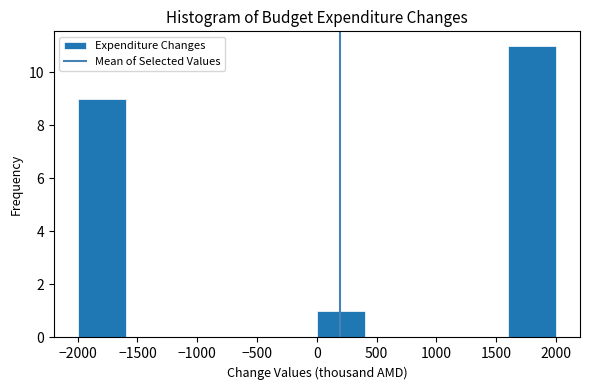

Reading left to right, transcribe this chart: for each bar, give the range it covers on the x-axis and its height. The values are not printed on the chart, so give them approximately, as read against the axis.

-2000 to -1600: 9
-1600 to -1200: 0
-1200 to -800: 0
-800 to -400: 0
-400 to 0: 0
0 to 400: 1
400 to 800: 0
800 to 1200: 0
1200 to 1600: 0
1600 to 2000: 11